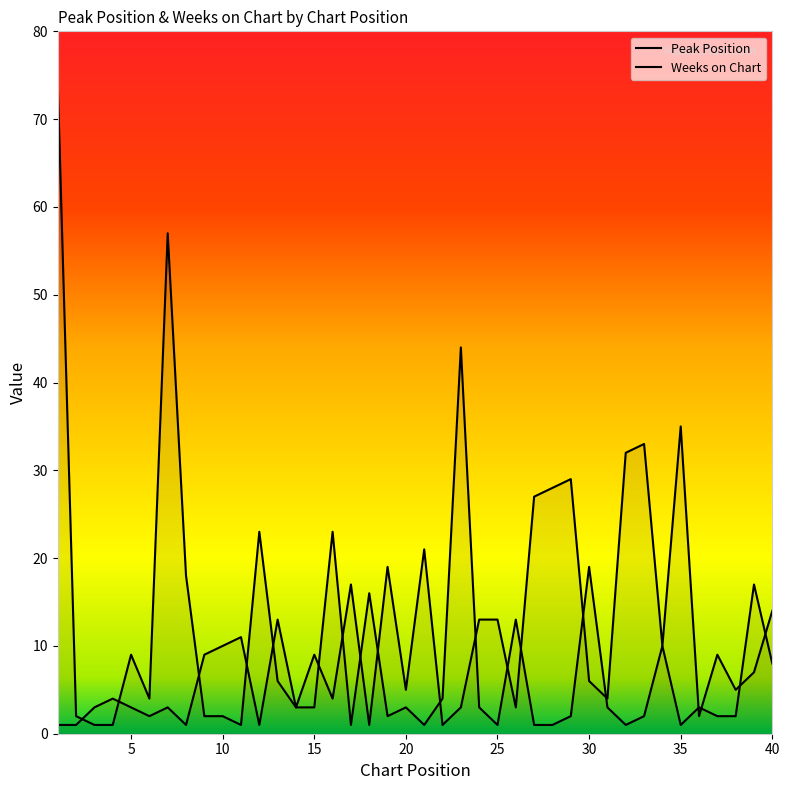

The value of Weeks on Chart at 23 is 44. True or false?

True